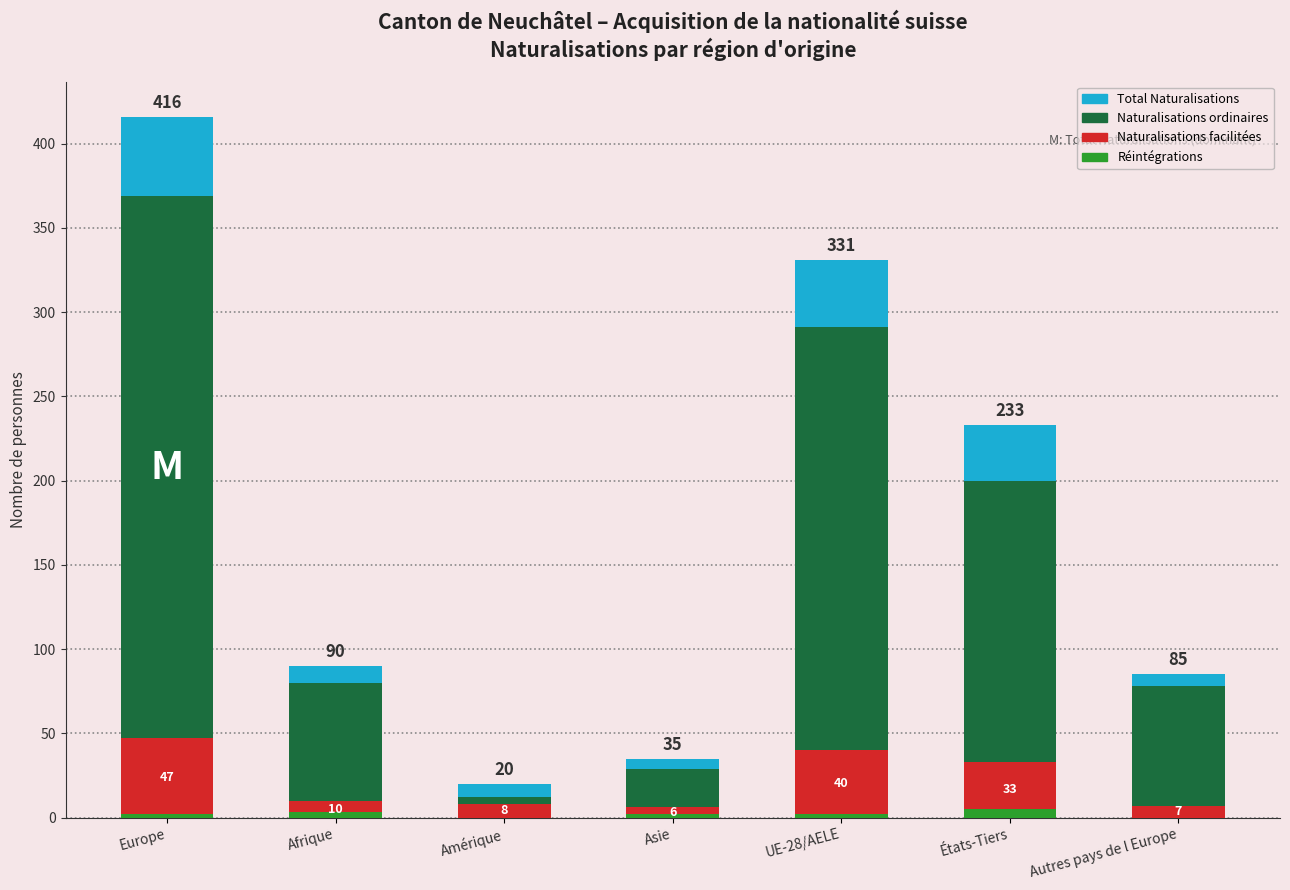

Is the value of Naturalisations facilitées at Amérique greater than the value of Réintégrations at UE-28/AELE?

Yes